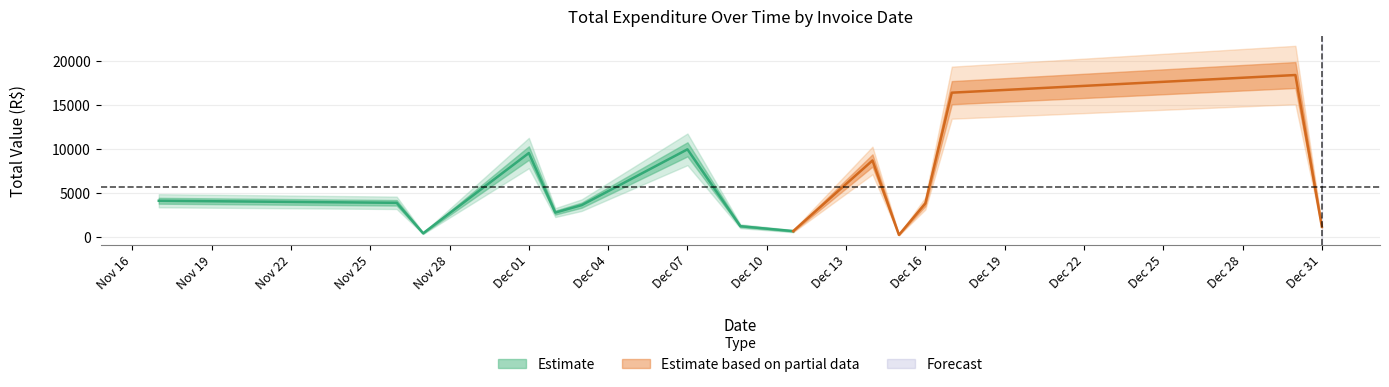

Is this an area chart (filled region under the line)?

No